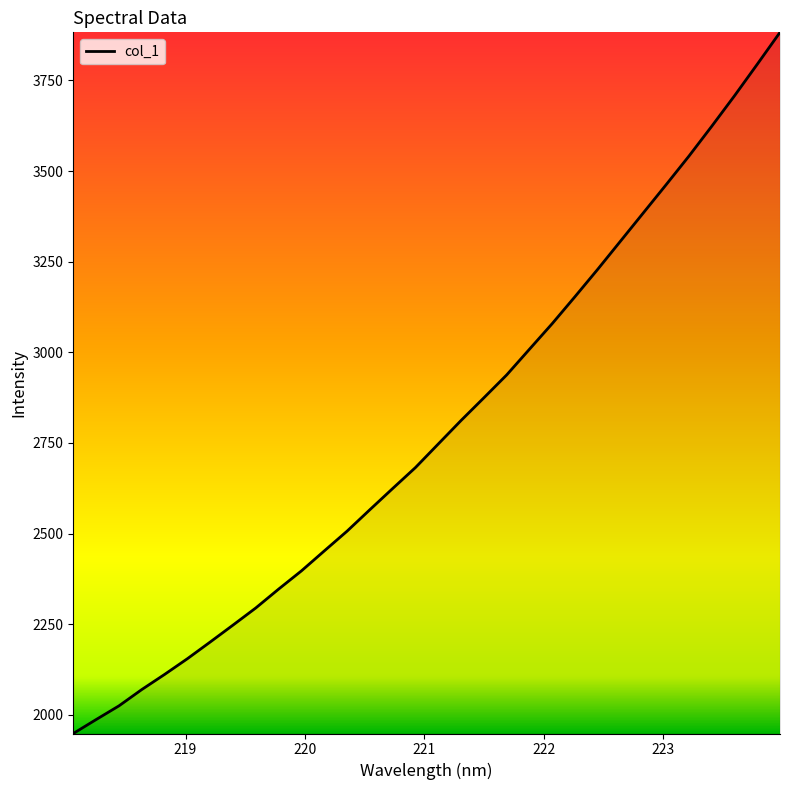

What is the greatest value displayed?

3882.6